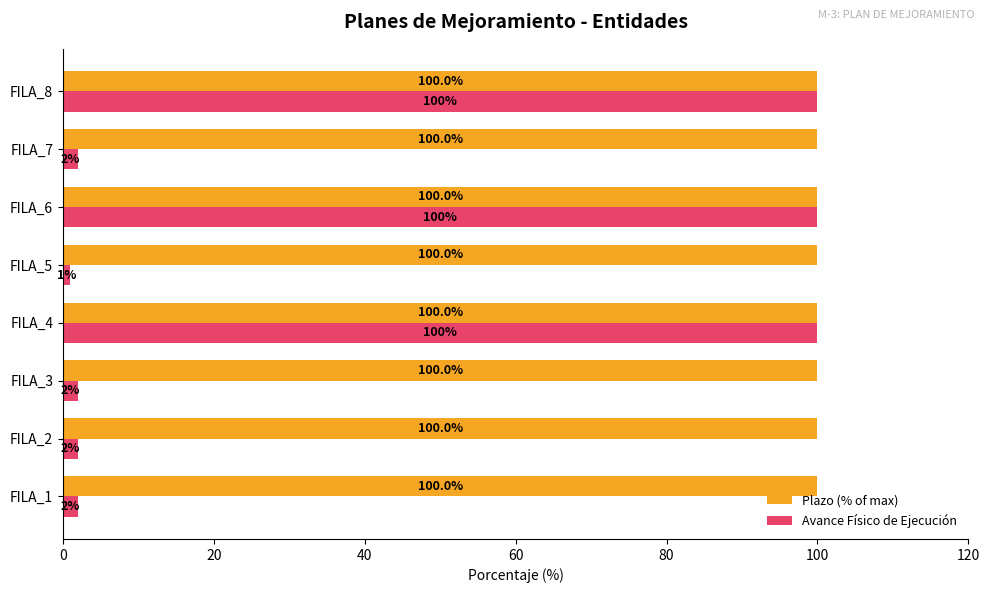

Rank the series at FILA_5 from lowest to highest value.

Avance Físico de Ejecución, Plazo (% of max)